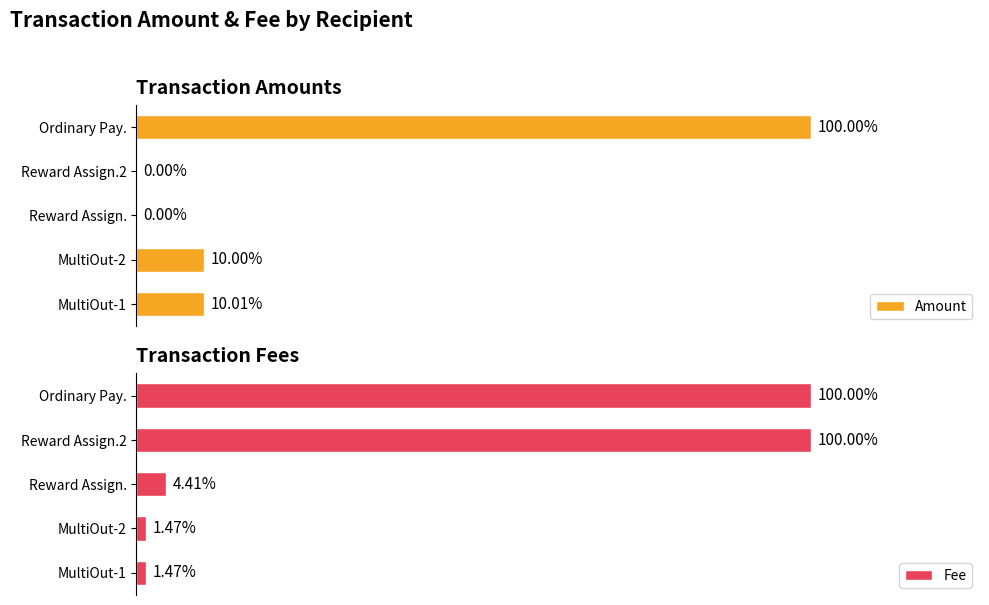

How many groups of bars are there?

5